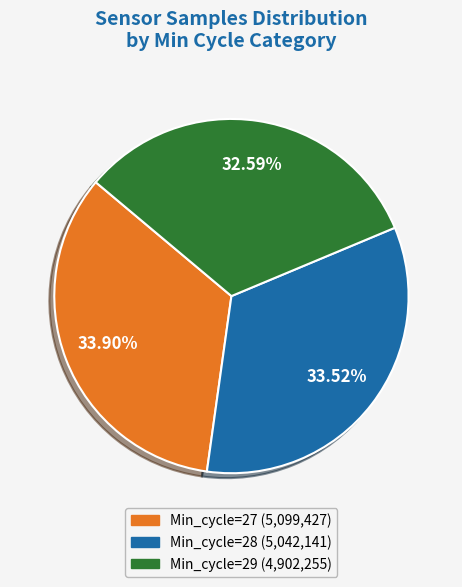

Does any single category account for the majority?

No